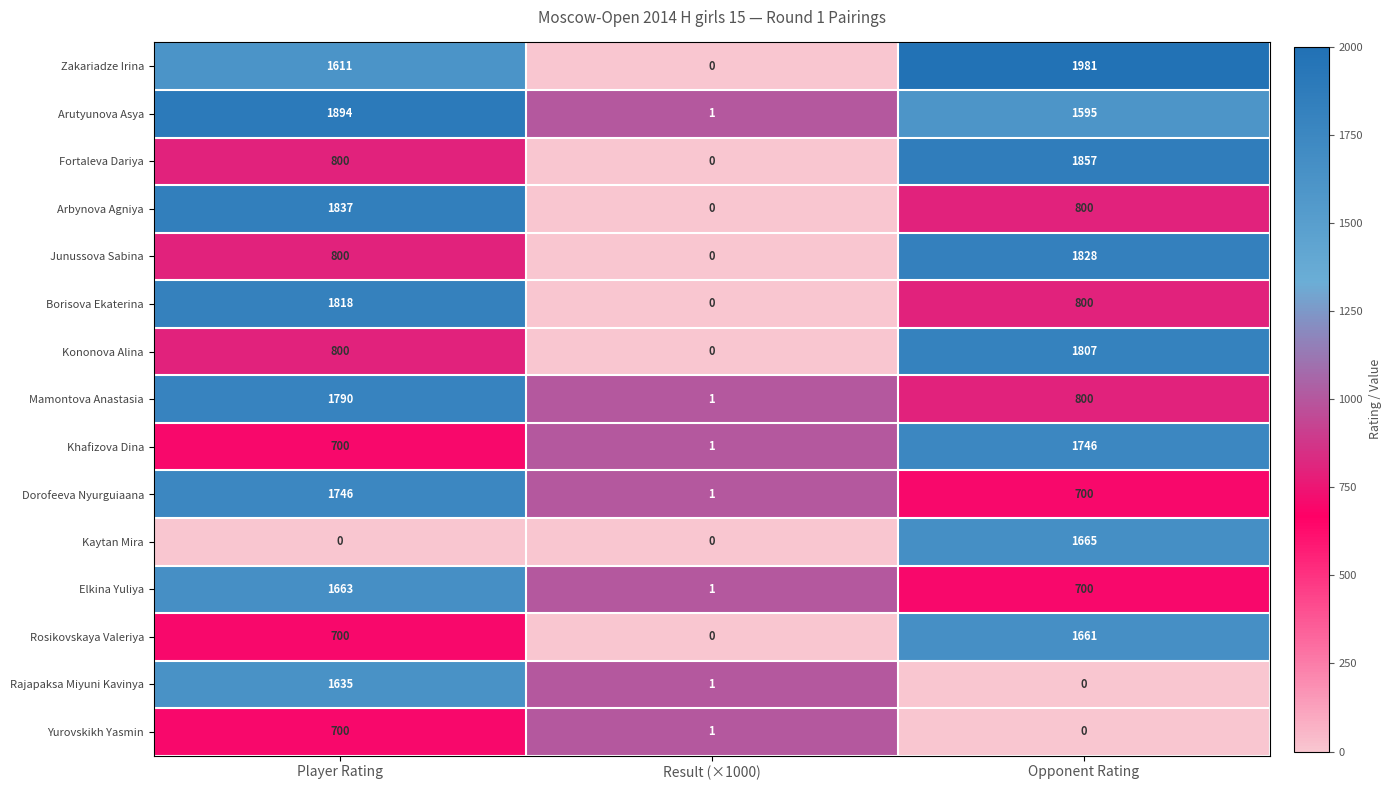

How many series are shown in this chart?

15